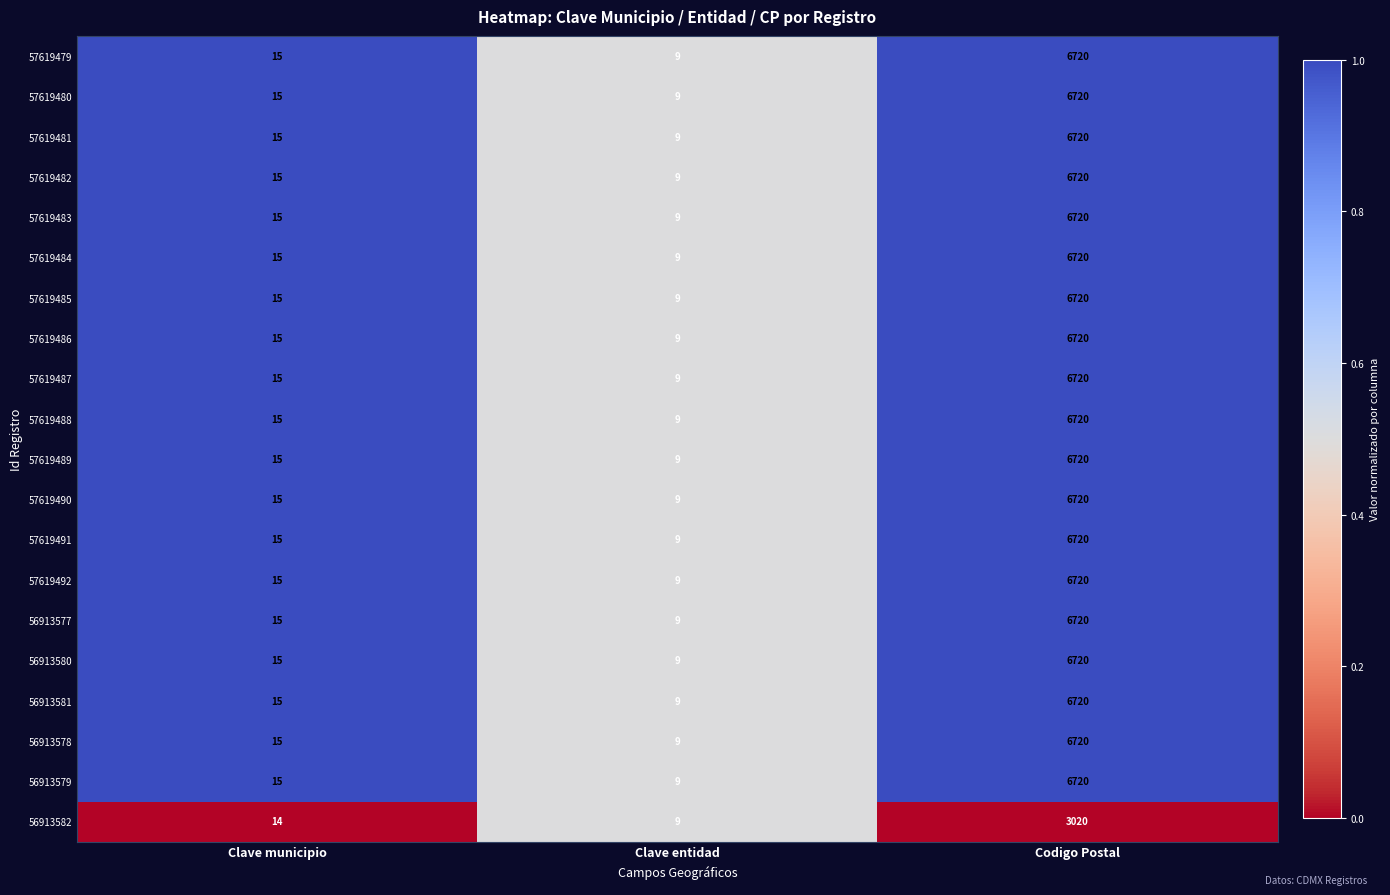

The value of 57619487 at Clave entidad is 14. True or false?

False